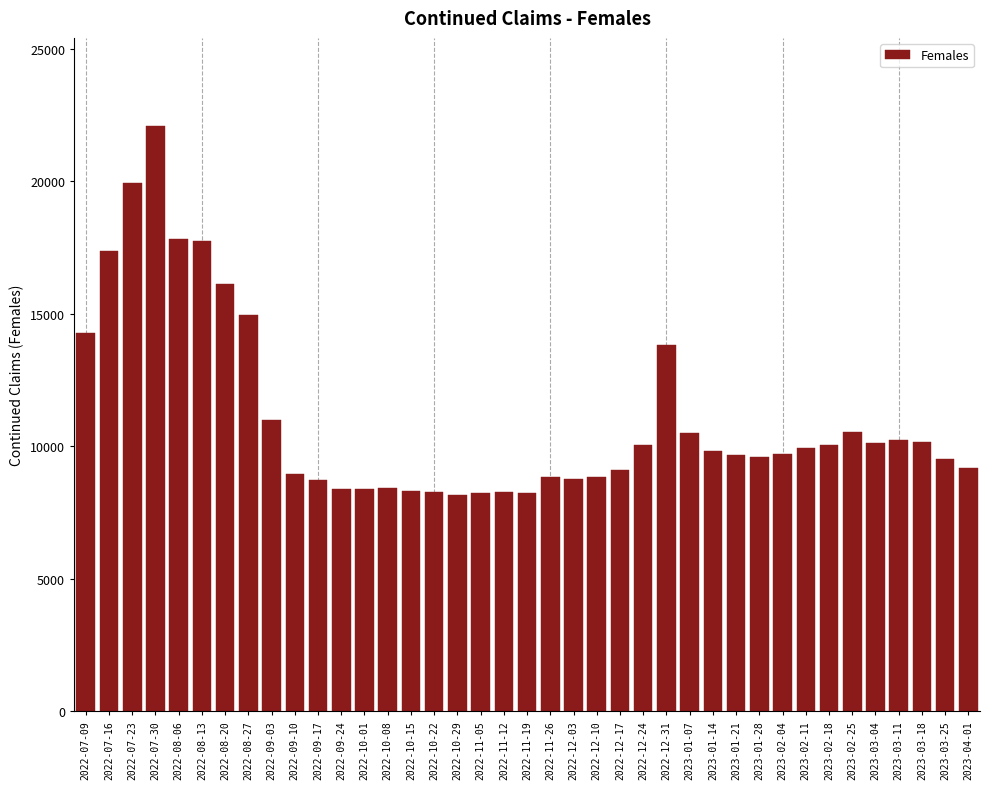

Which category has the highest value across all series?

2022-07-30